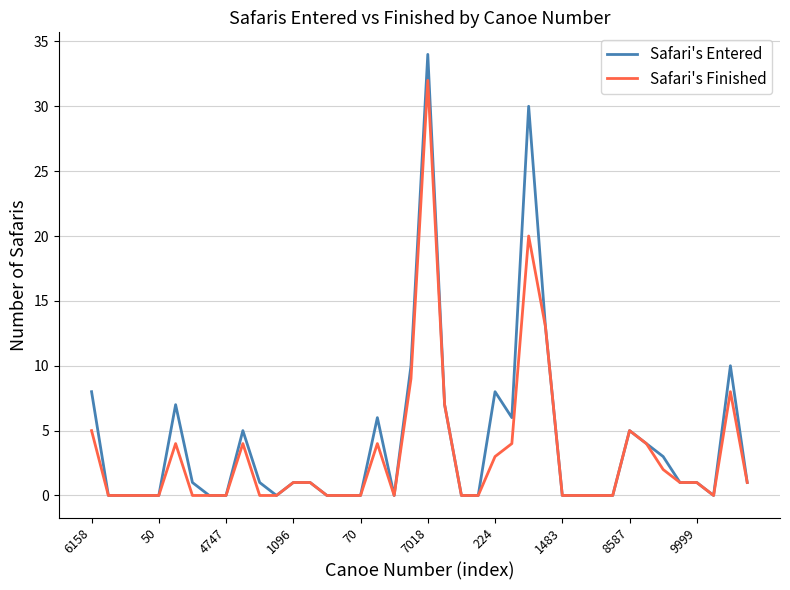

Which series has the widest spread of values?

Safari's Entered